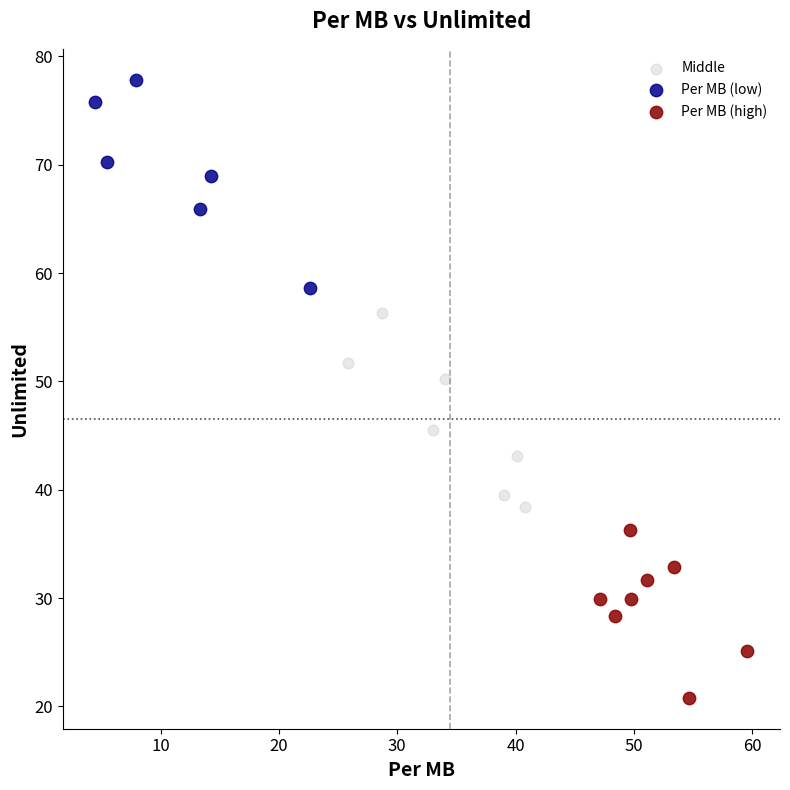

Which series contains the lowest Y value?

Per MB (high)